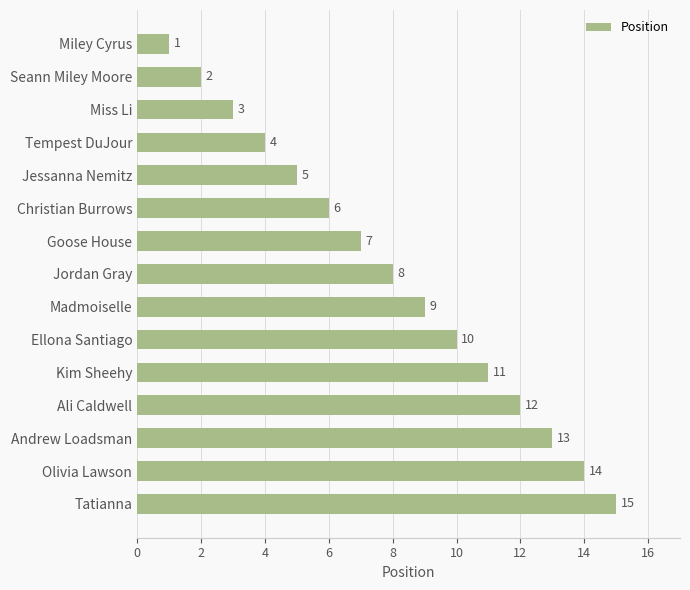

How many series are shown in this chart?

1